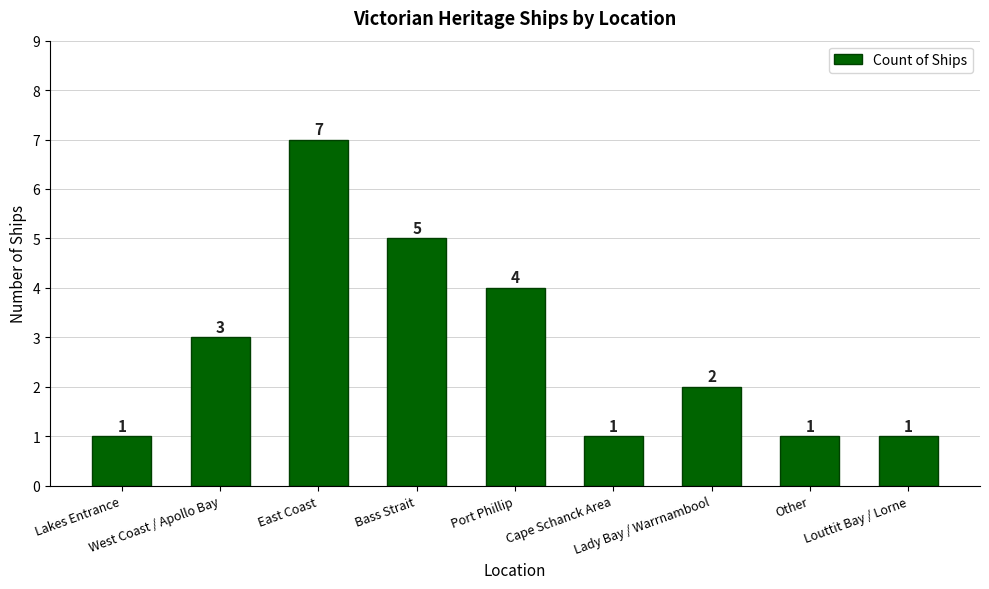

Are the bars grouped side by side (vs. stacked)?

No